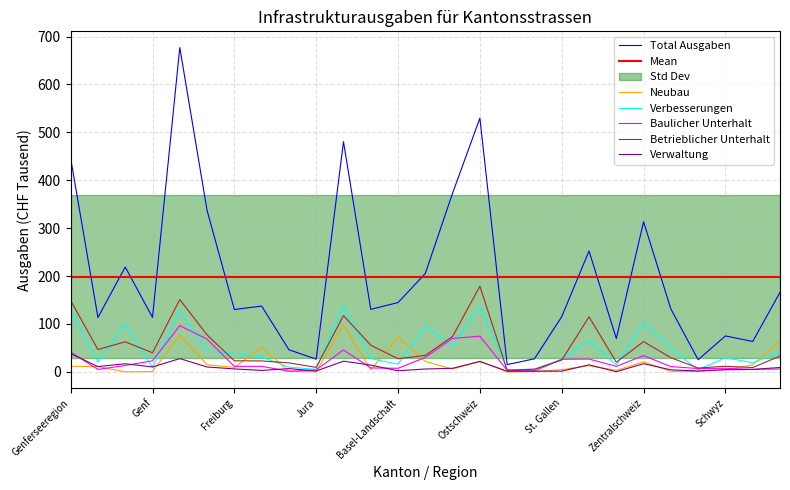

What is the maximum value for Betrieblicher Unterhalt?

178.7